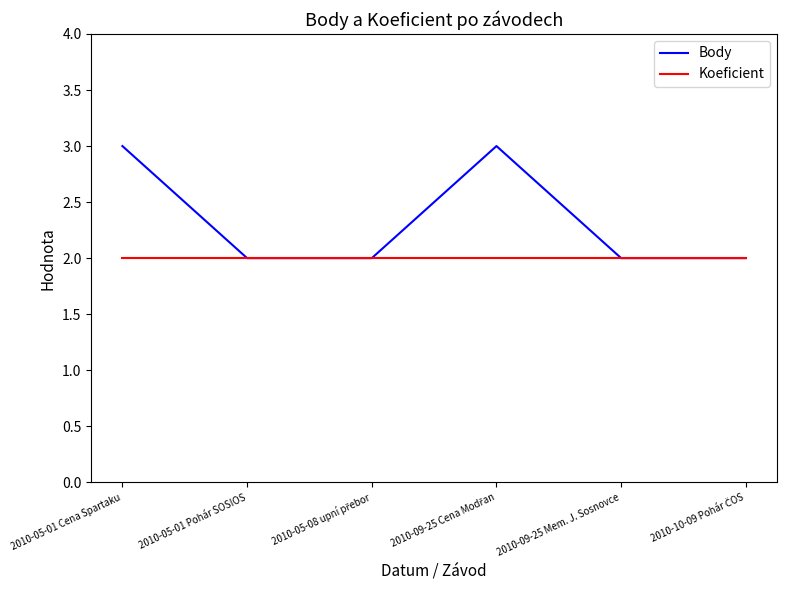

Is it true that Koeficient equals 2 at 2010-05-01 Pohár SOSIOS?

True